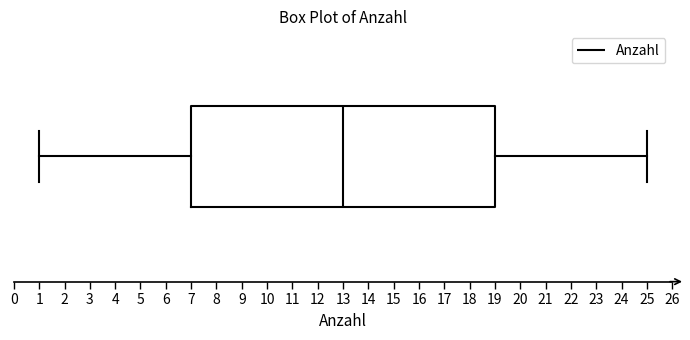

Read this box plot against the x-axis: the position of the median line, the range covered by the box, and the ends of both whiskers. The values are not printed on the chart, so give them approximately, as read against the axis.

median 13, box 7 to 19, whiskers 1 to 25